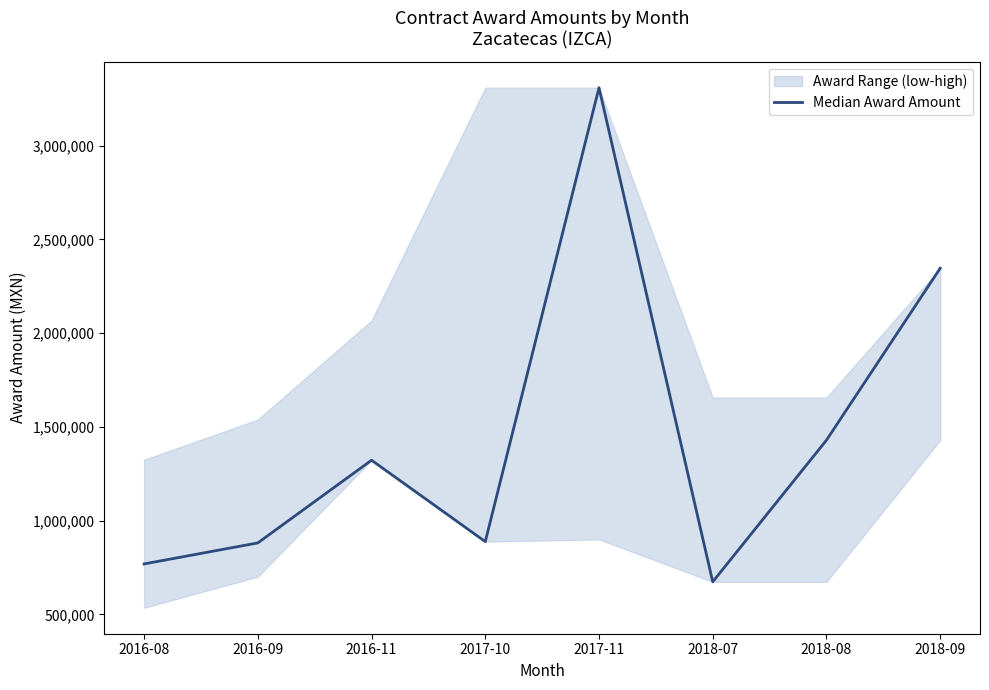

Rank the categories by value from lowest to highest.

2018-07, 2016-08, 2016-09, 2017-10, 2016-11, 2018-08, 2018-09, 2017-11